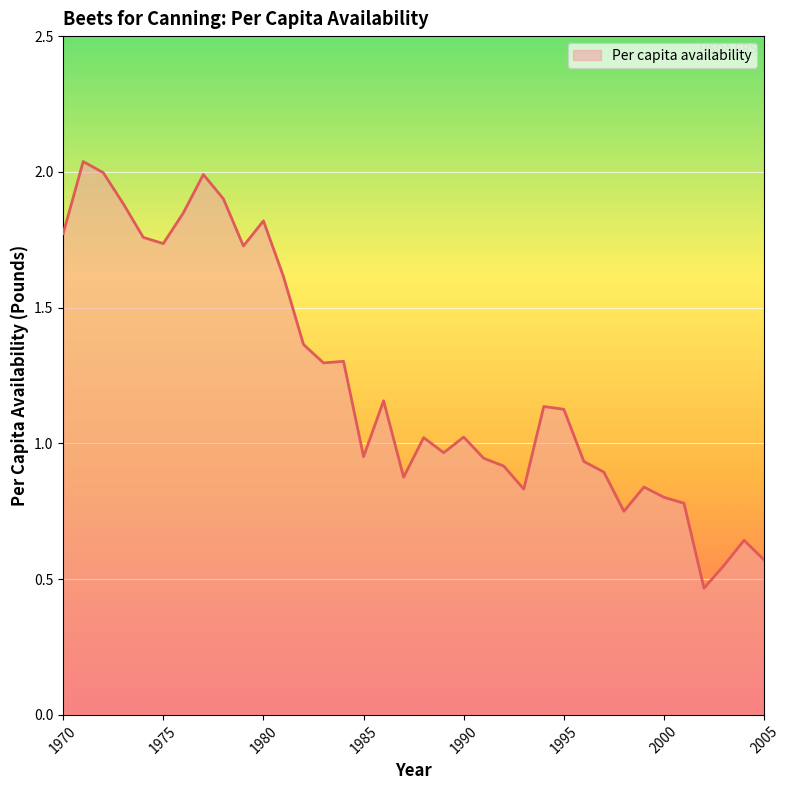

What is the difference between the maximum and minimum values?

1.6